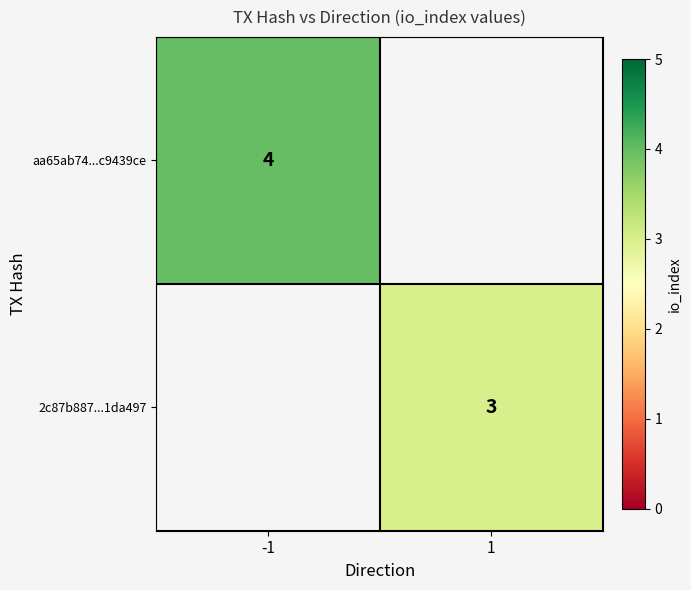

True or false: aa65ab74...c9439ce has a value of 6 at -1.

False